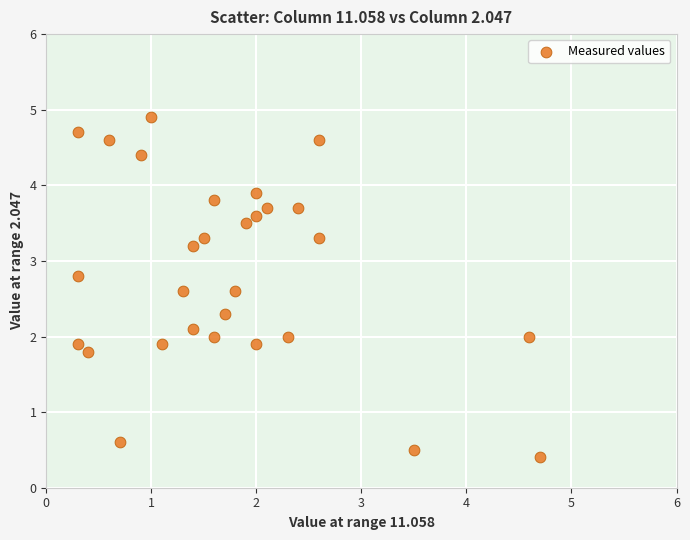

What is the range of X values (max minus min)?

4.4